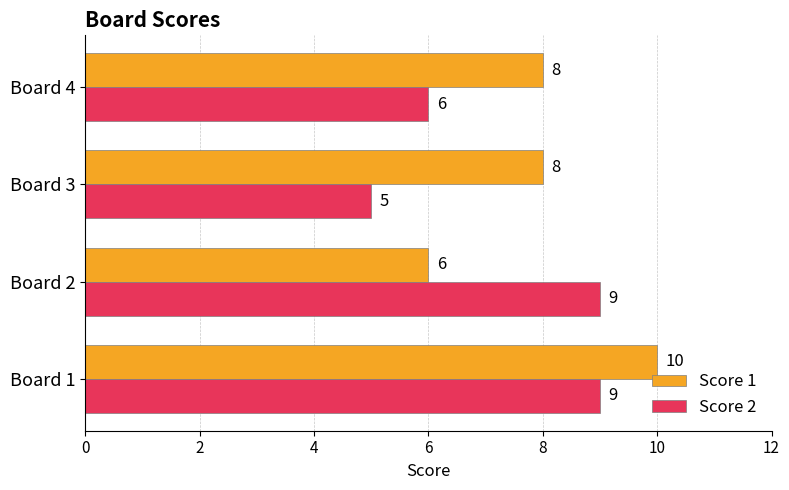

The Score 1 series shows 9 at Board 2. True or false?

False